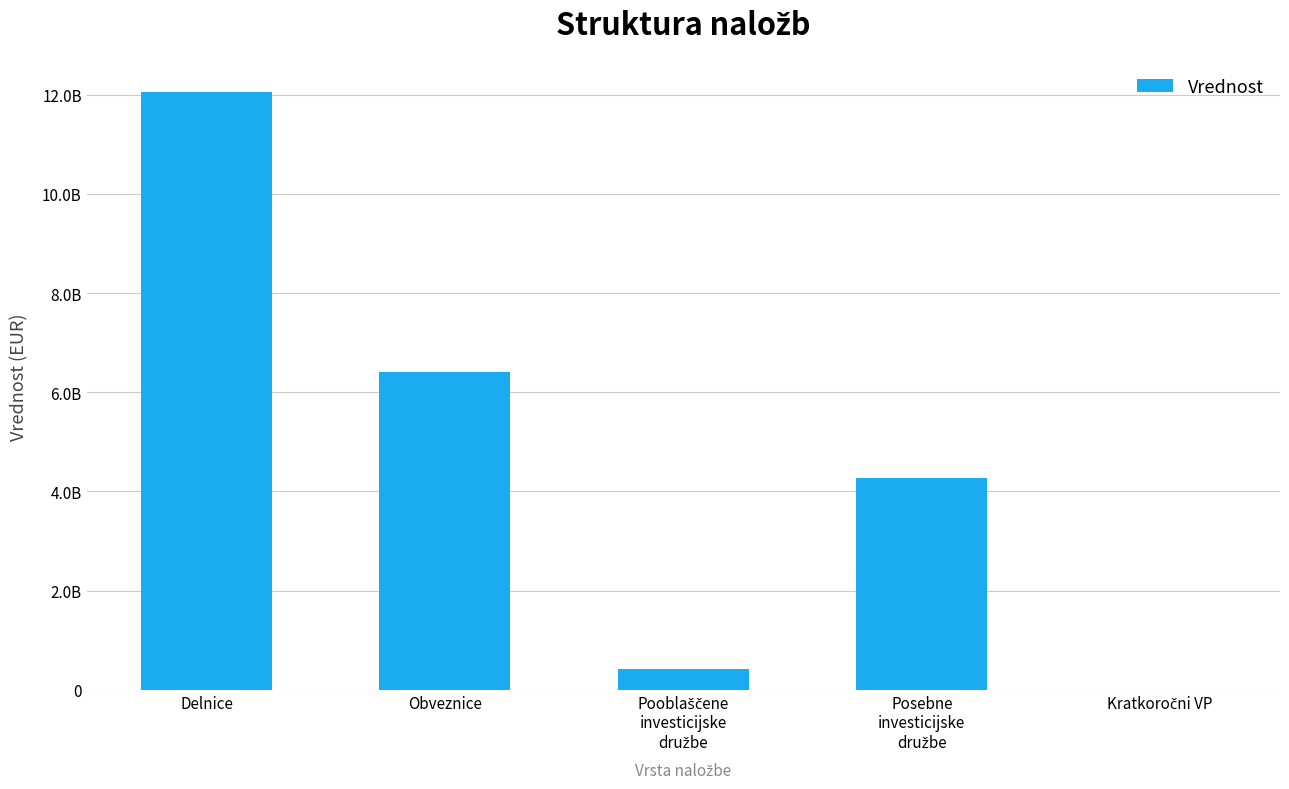

How many bars are there in total?

5